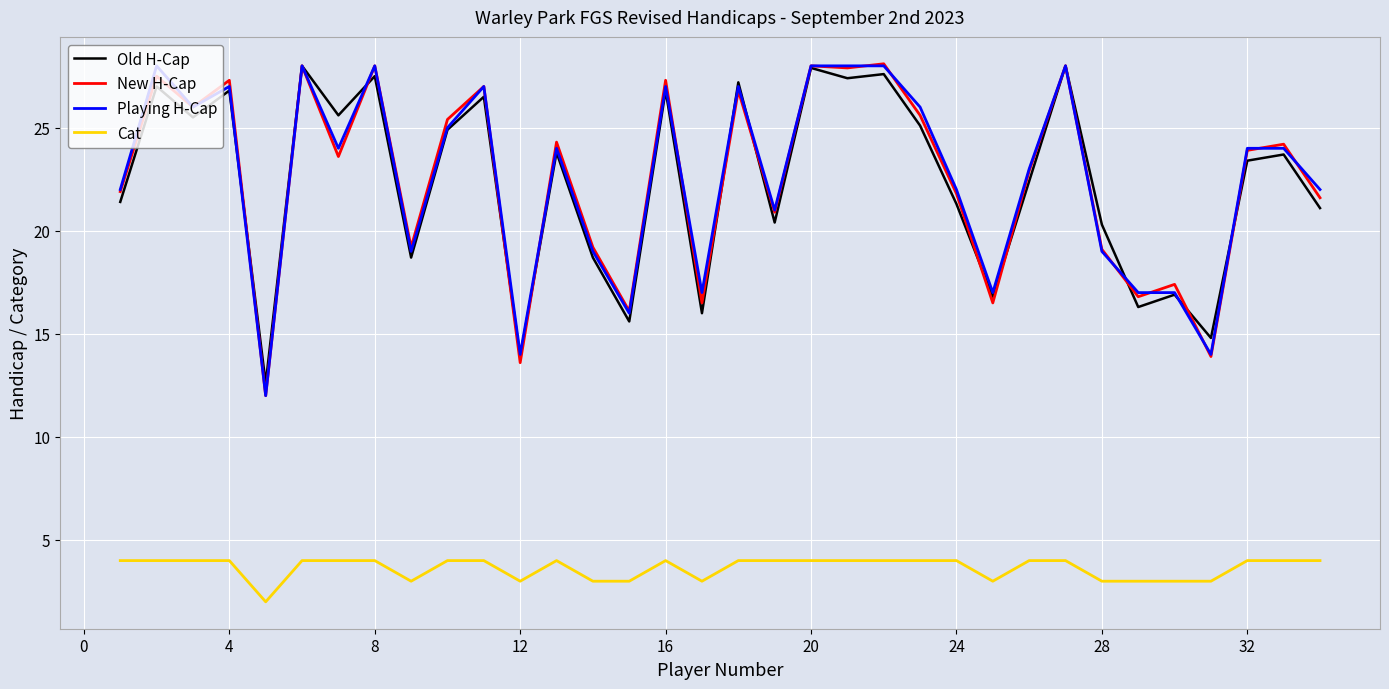

True or false: Cat and Old H-Cap cross at least once.

False